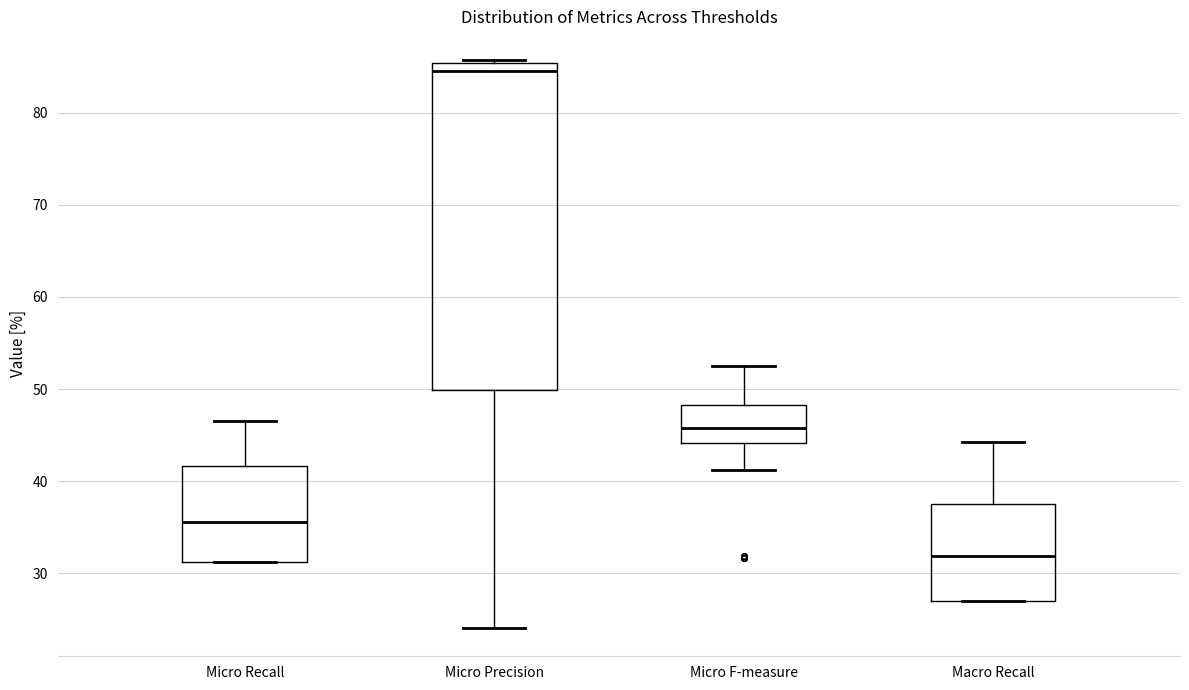

Comparing the boxes themselves (not the whiskers), which one is the tallest?

Micro Precision